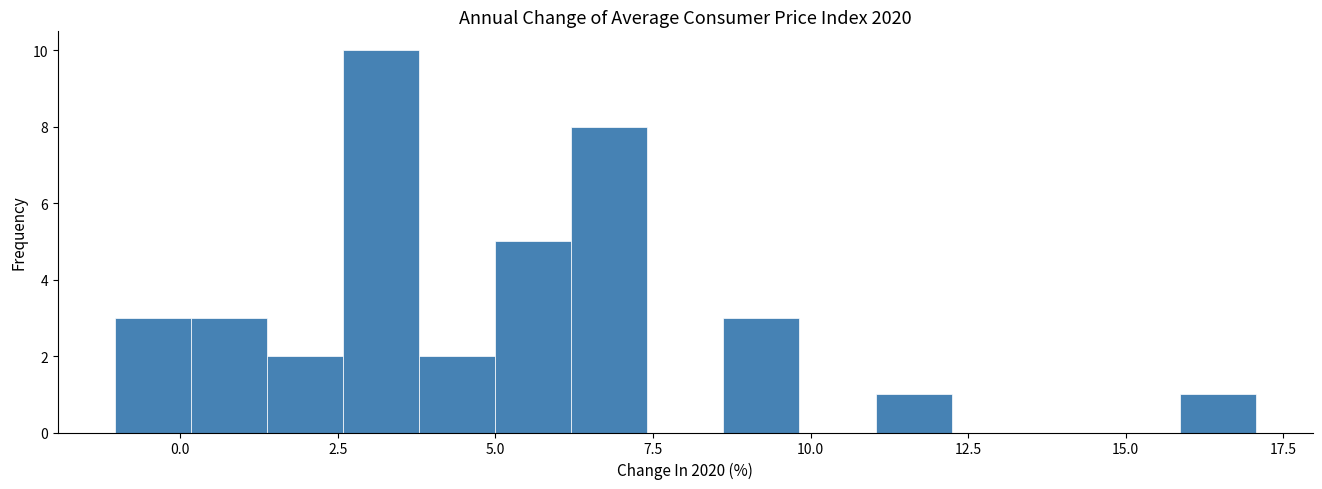

Read against the x-axis, roughly where is the centre of the tallest bar?

3.0